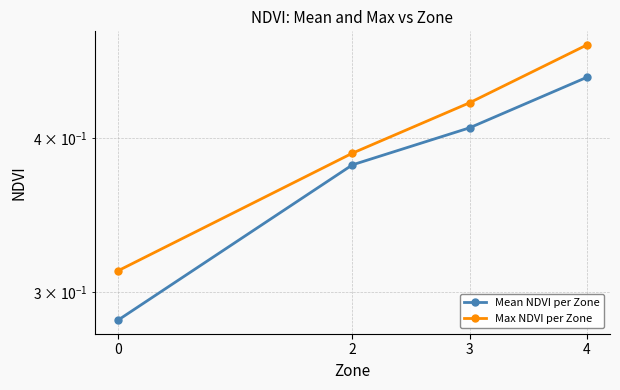

What is the greatest value displayed?

0.5